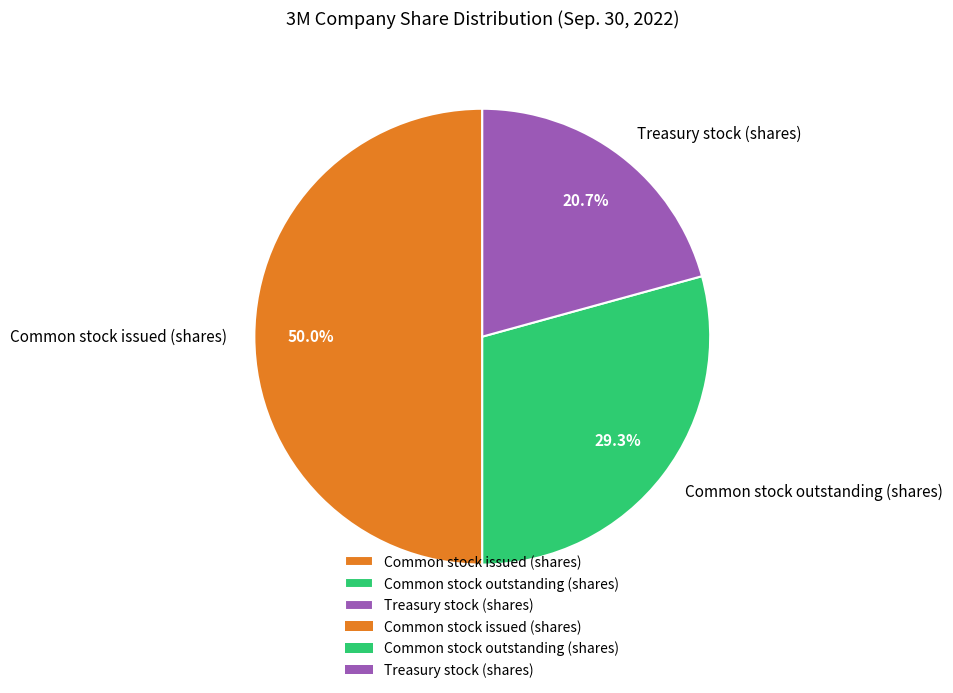

To the nearest percent, what percentage of the pie is Treasury stock (shares)?

21%